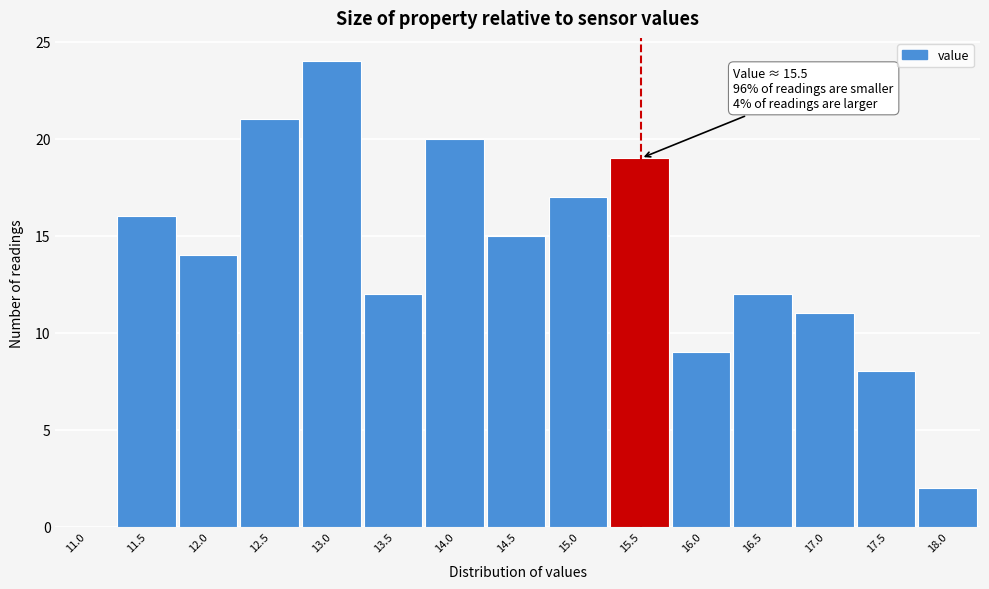

Reading right to left, transcribe all the data shown in this chart.

18.0=2	17.5=8	17.0=11	16.5=12	16.0=9	15.5=19	15.0=17	14.5=15	14.0=20	13.5=12	13.0=24	12.5=21	12.0=14	11.5=16	11.0=0